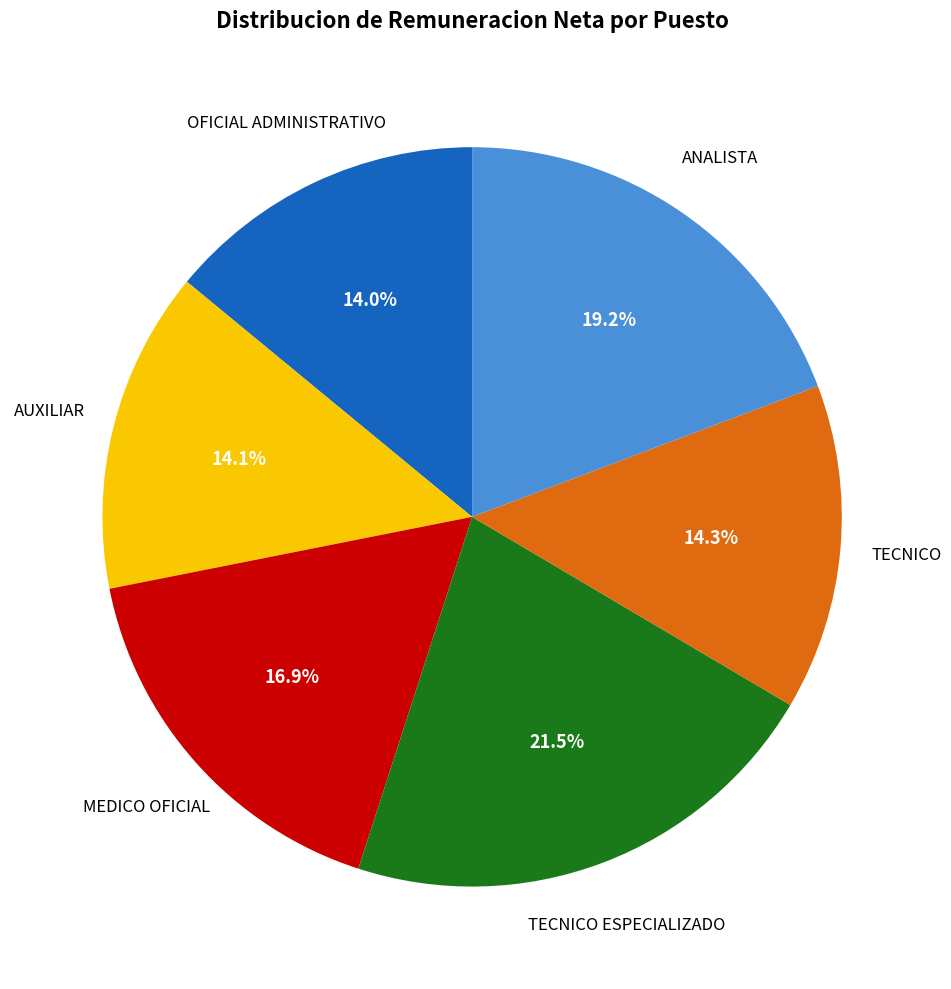

Does any single category account for the majority?

No